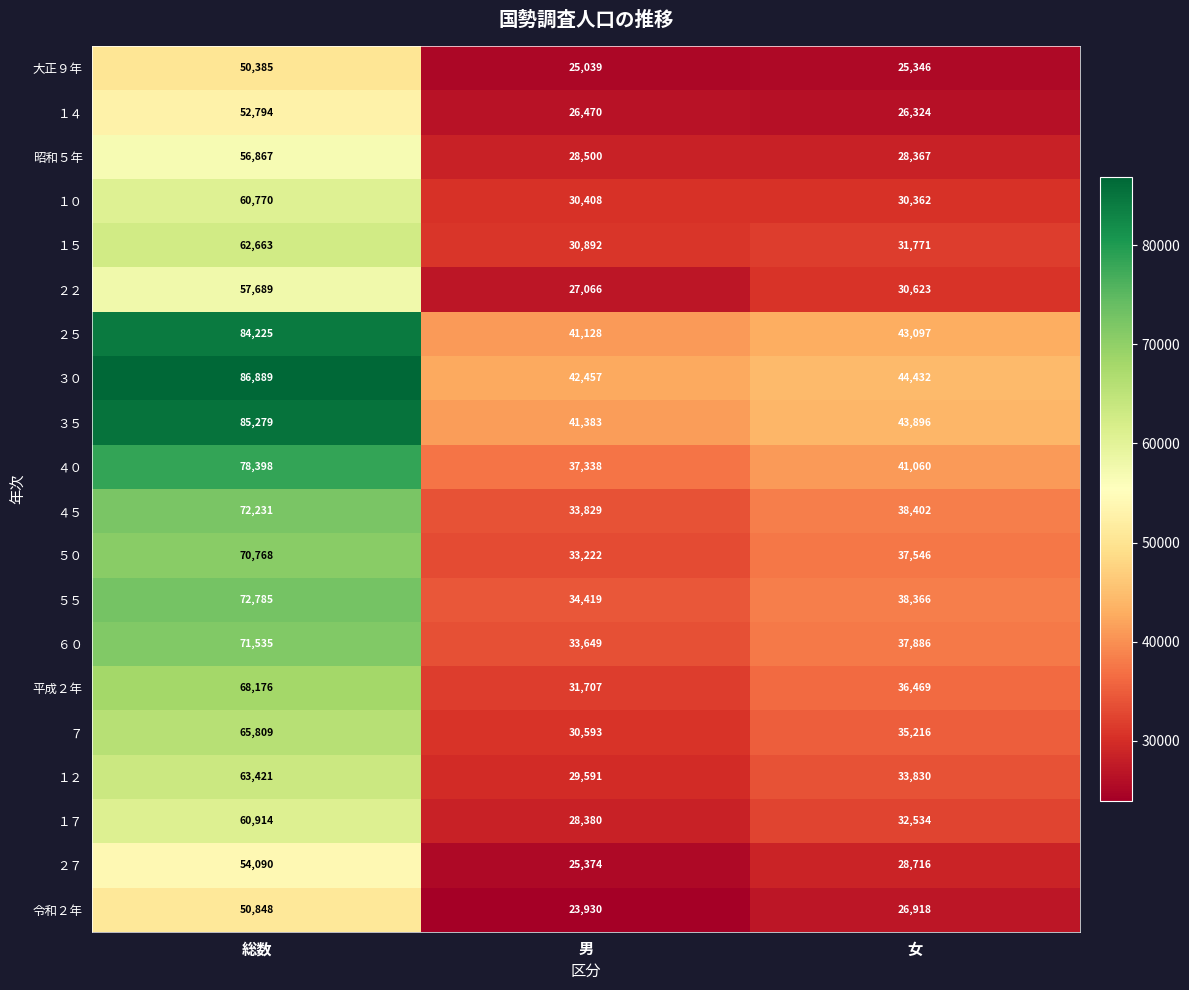

How many series are shown in this chart?

20